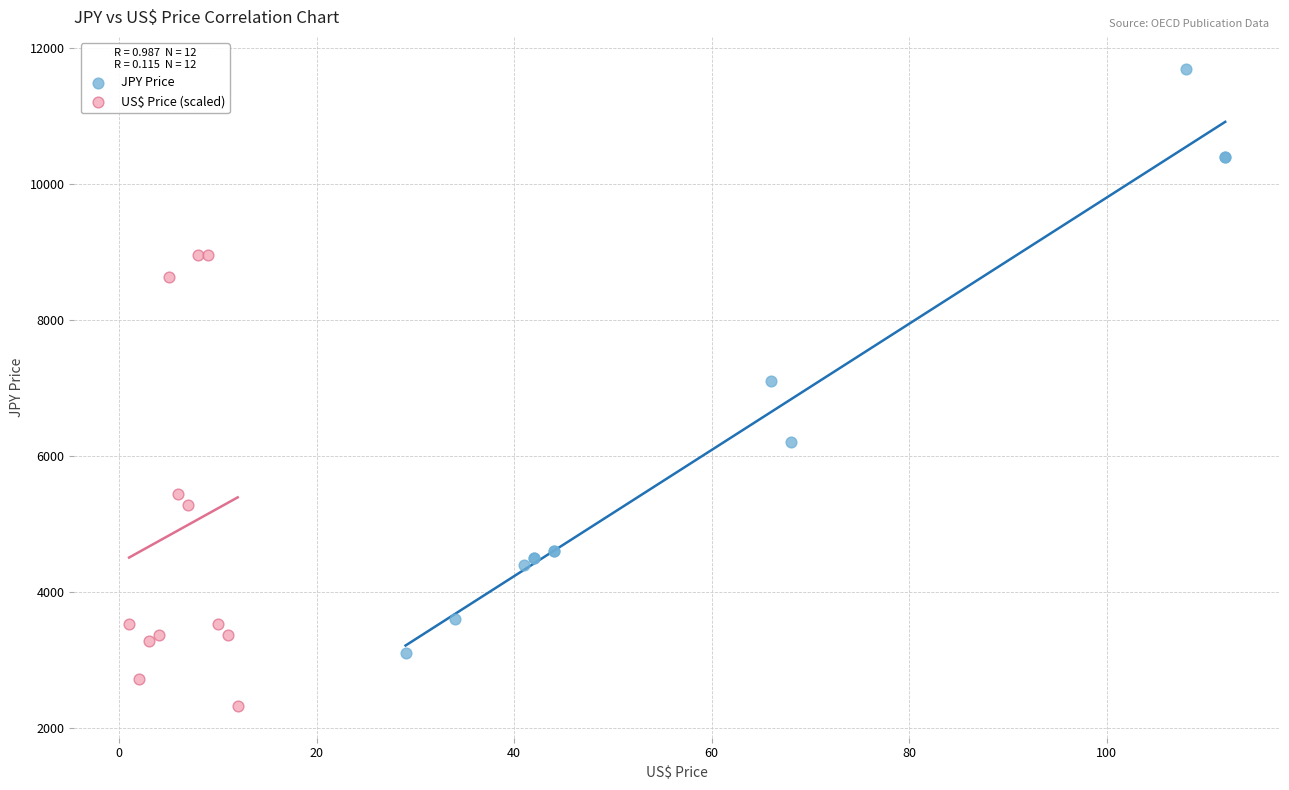

Which series reaches the maximum Y coordinate?

JPY Price